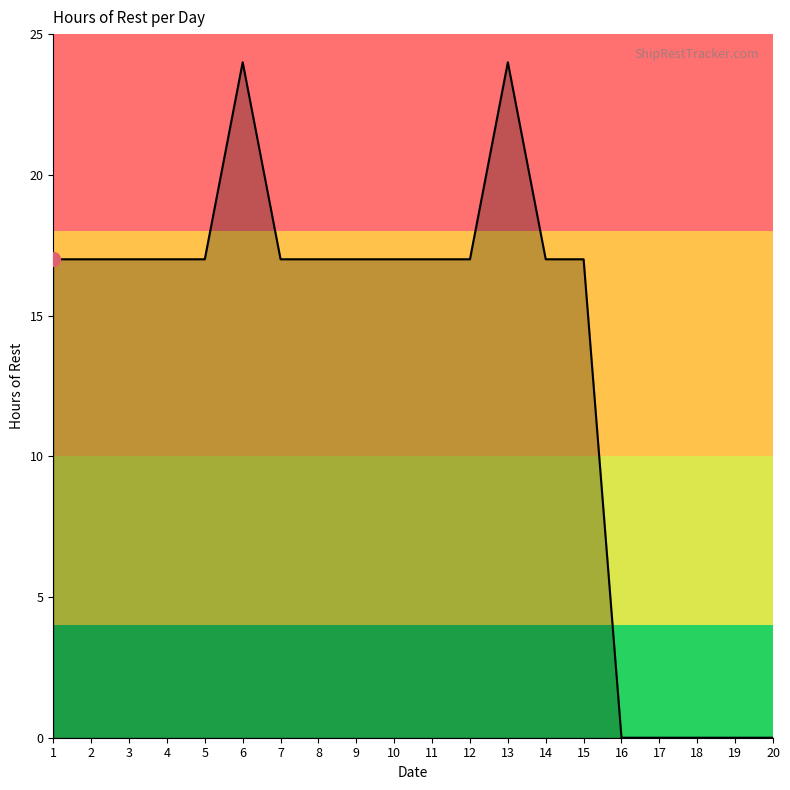

The chart shows a value of 7 at 14. True or false?

False